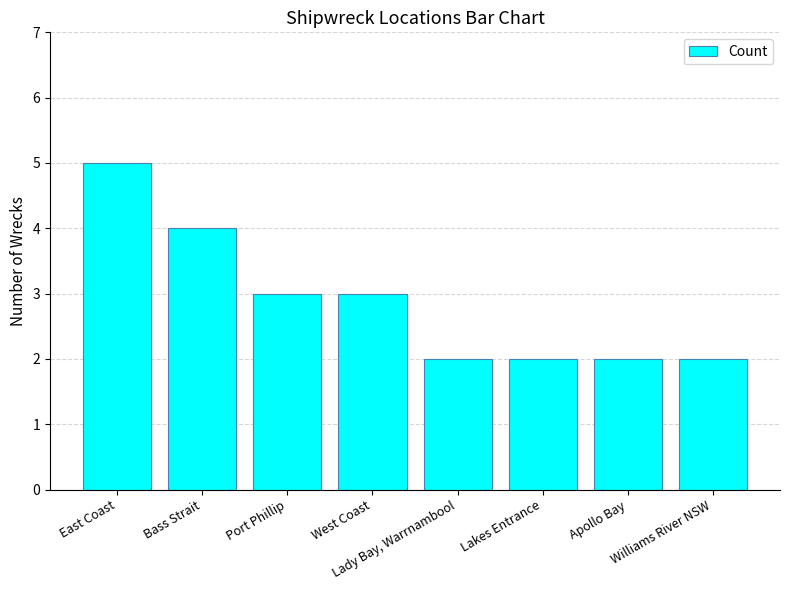

What is the ratio of the value at Lakes Entrance to the value at Williams River NSW?

1.0